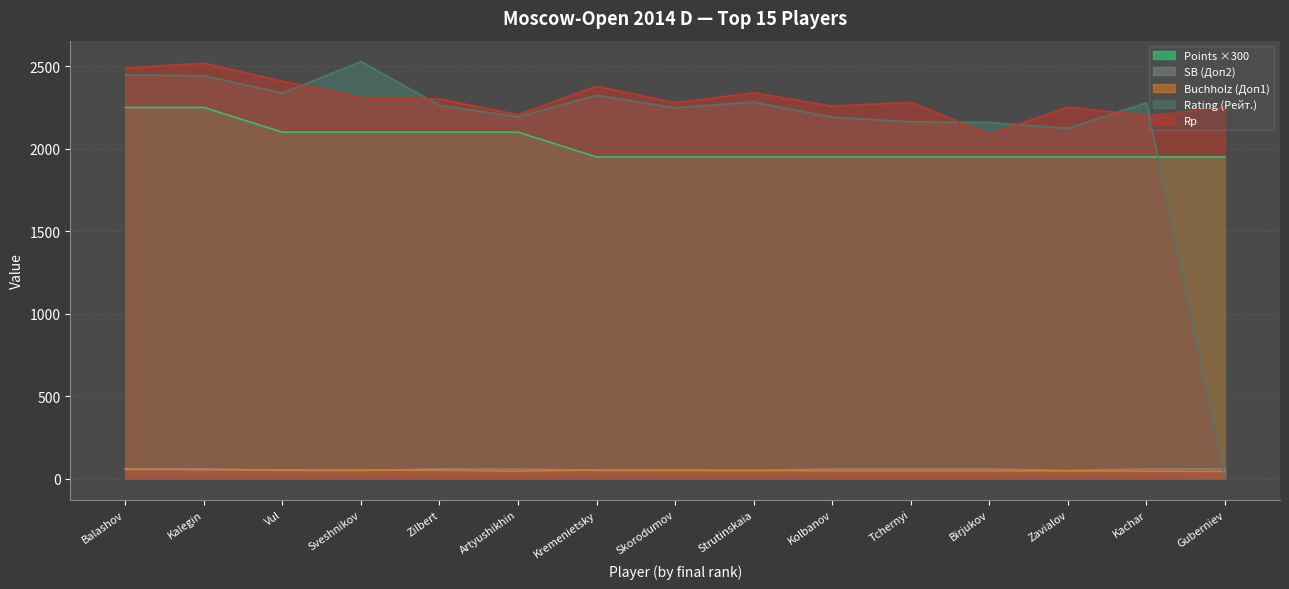

True or false: Points (Очки) and Buchholz (Доп1) cross at least once.

False